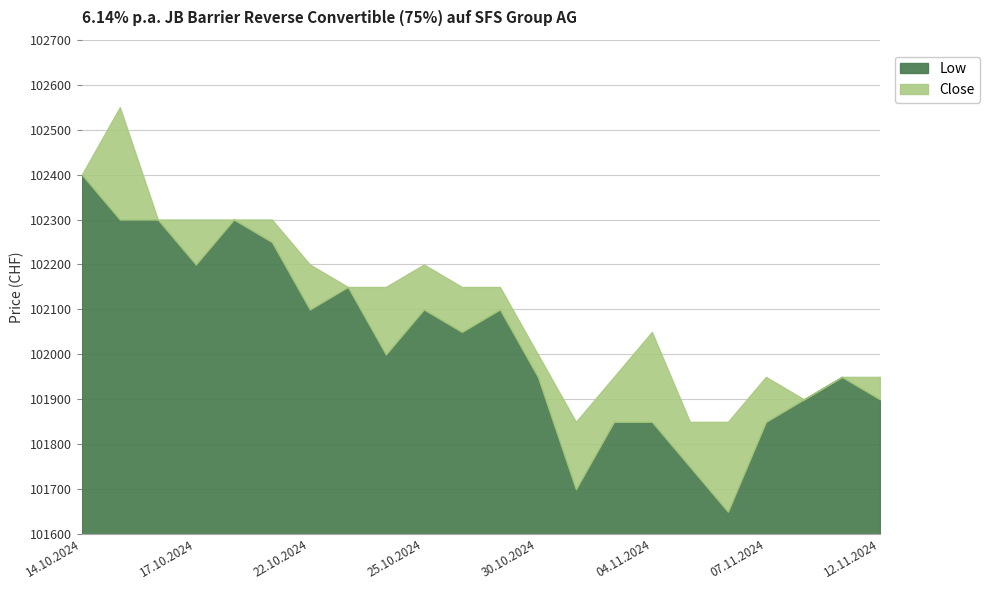

Which series has the largest total across all categories?

Close